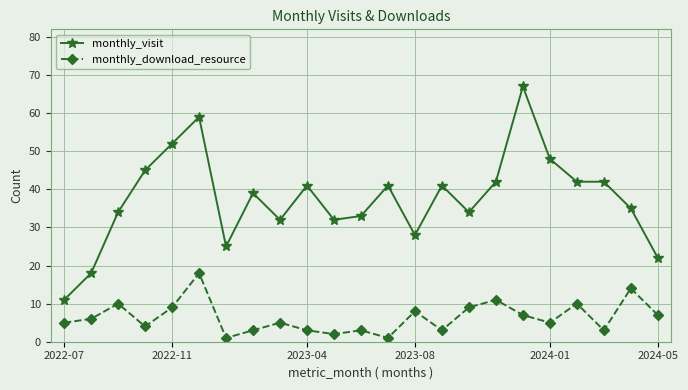

How many lines are shown in the chart?

2